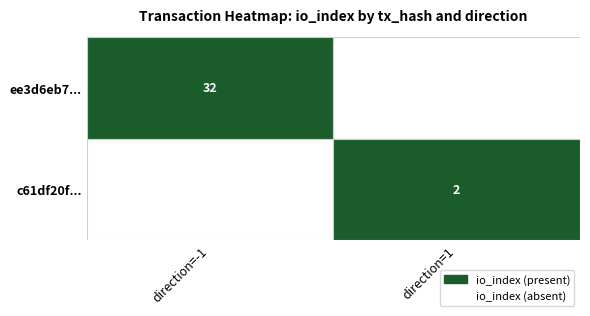

Between -1 and 1, which series saw the biggest shift?

ee3d6eb78fd8f5761521ff2ba8ef7077b665f29